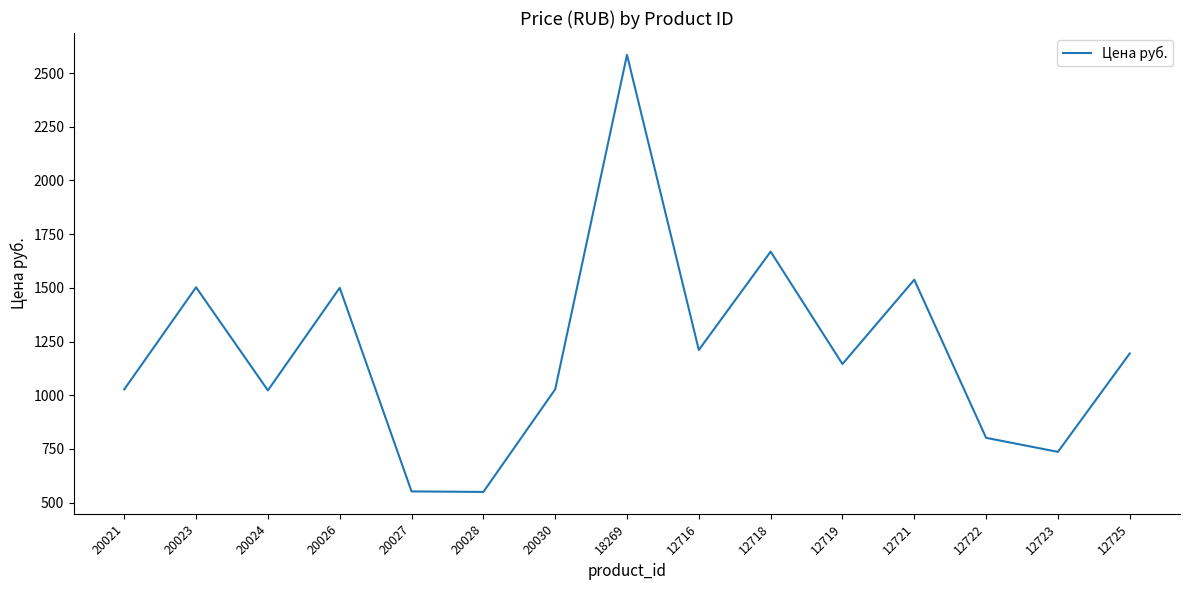

At which label does the data first exceed 1145?

20023